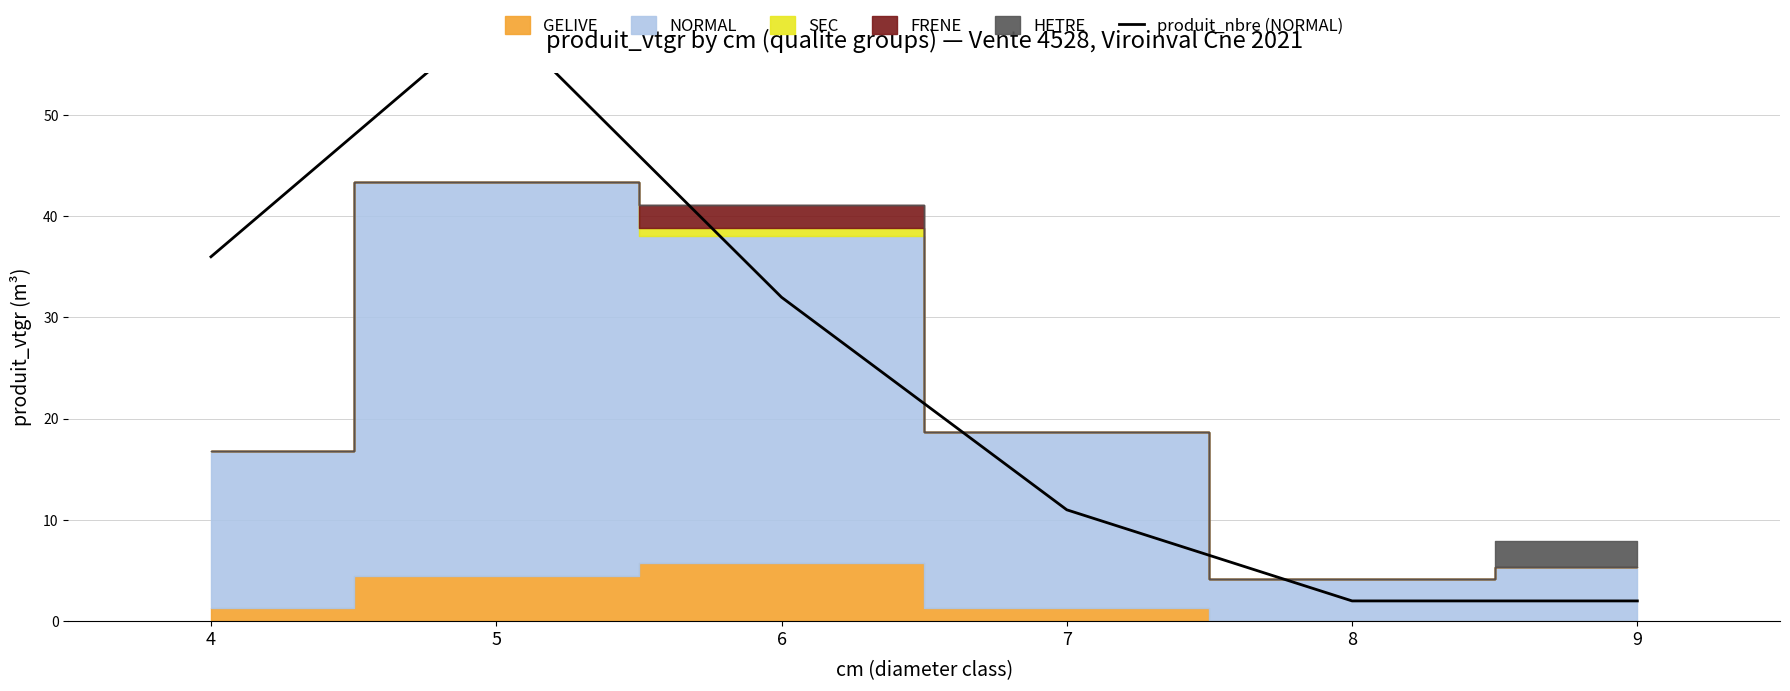

Does the chart have visible grid lines?

Yes